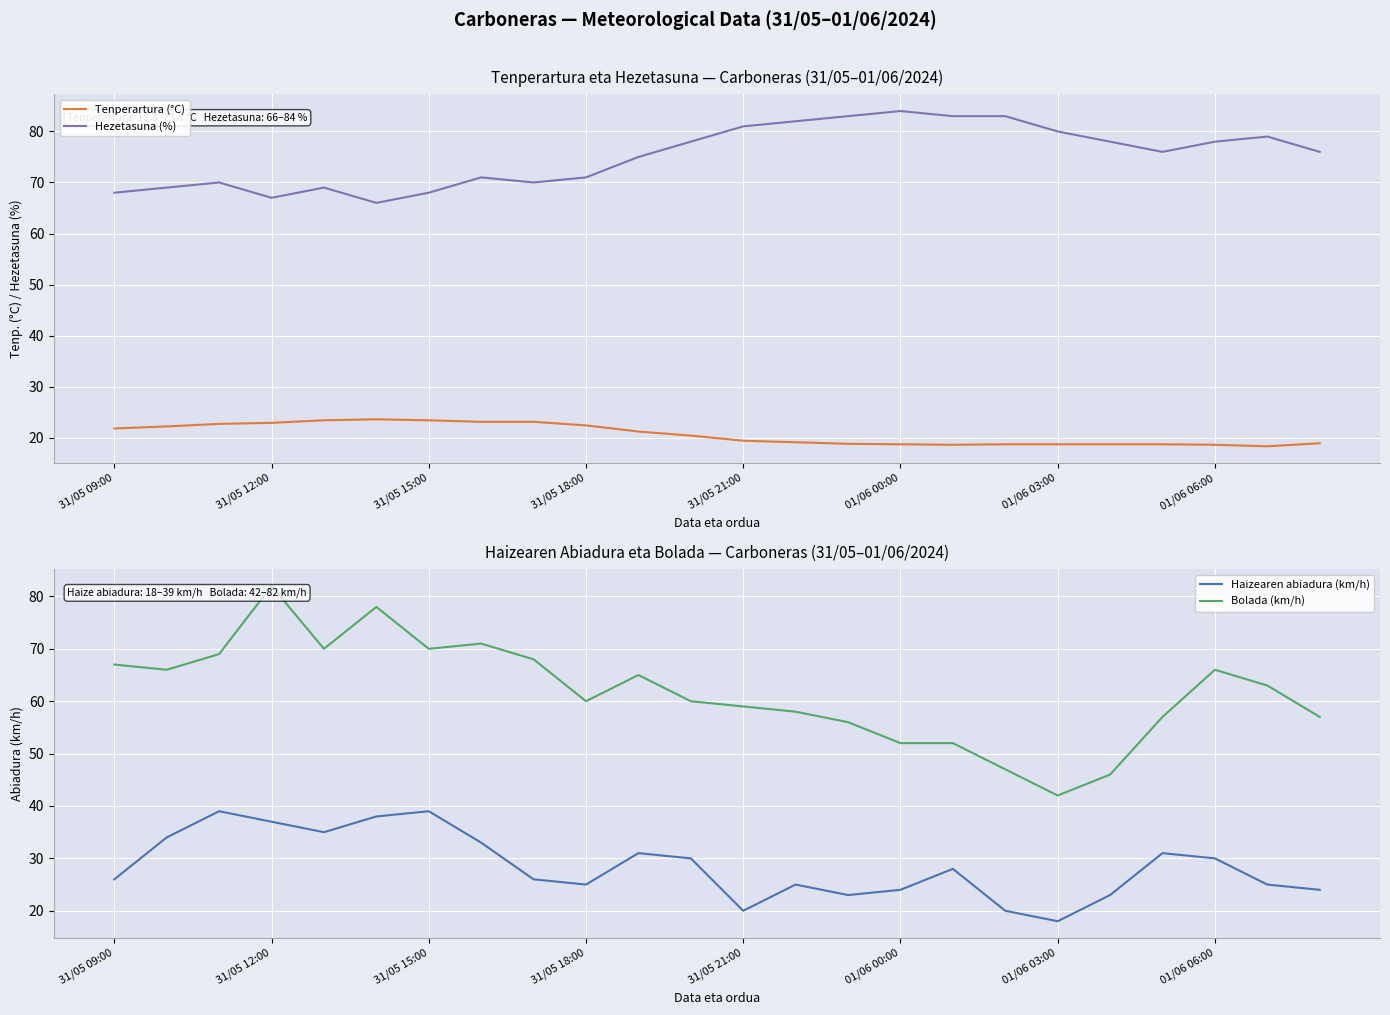

True or false: Tenperartura (°C) and Hezetasuna (%) intersect in this chart.

False